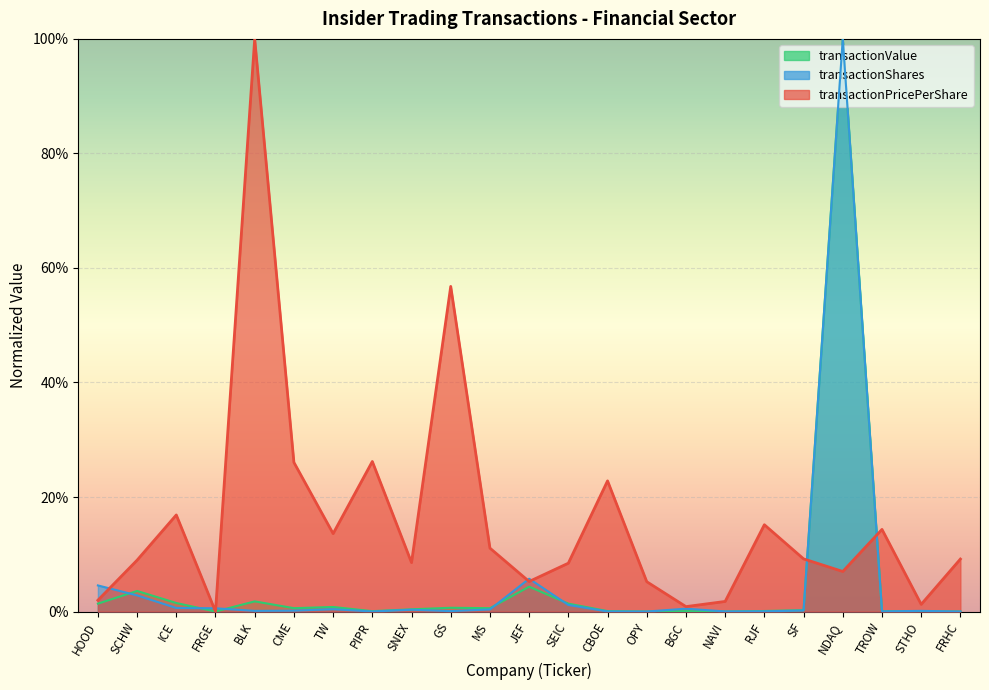

Which has a higher value, SF or CME?

CME